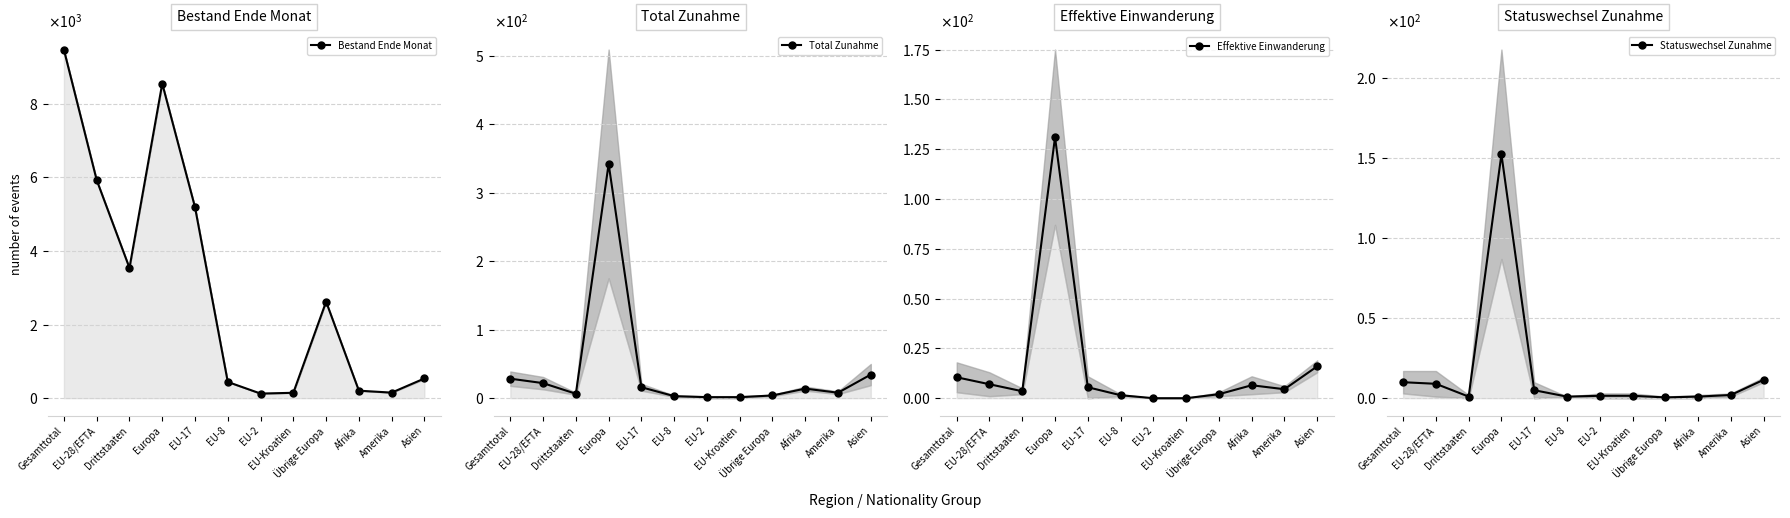

What is the label of the 3rd point from the right?

Afrika